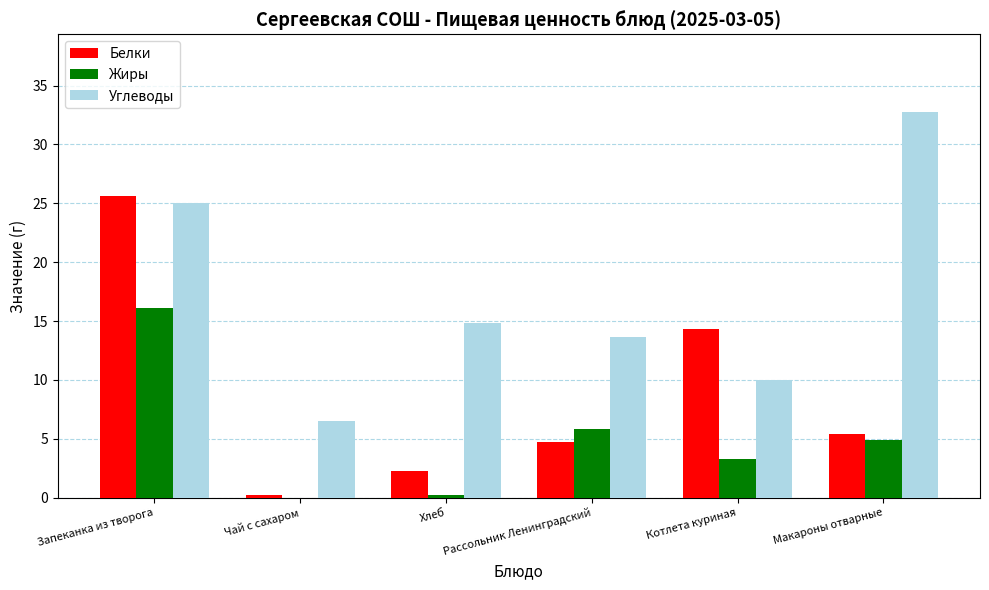

Count the number of data series in this chart.

3